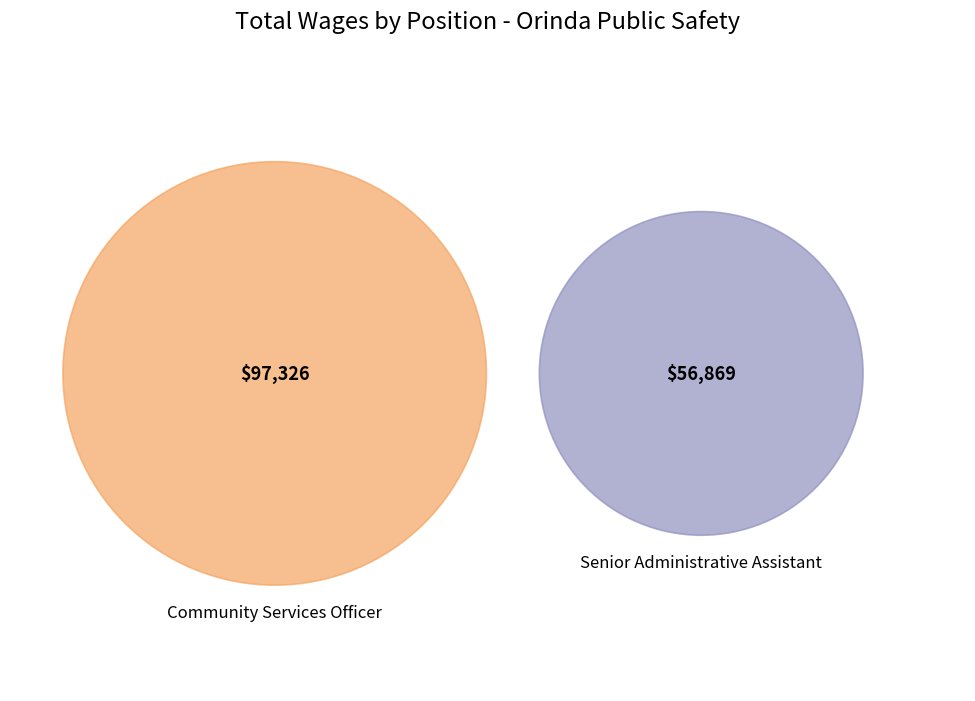

Rank the categories by value from lowest to highest.

Senior Administrative Assistant, Community Services Officer